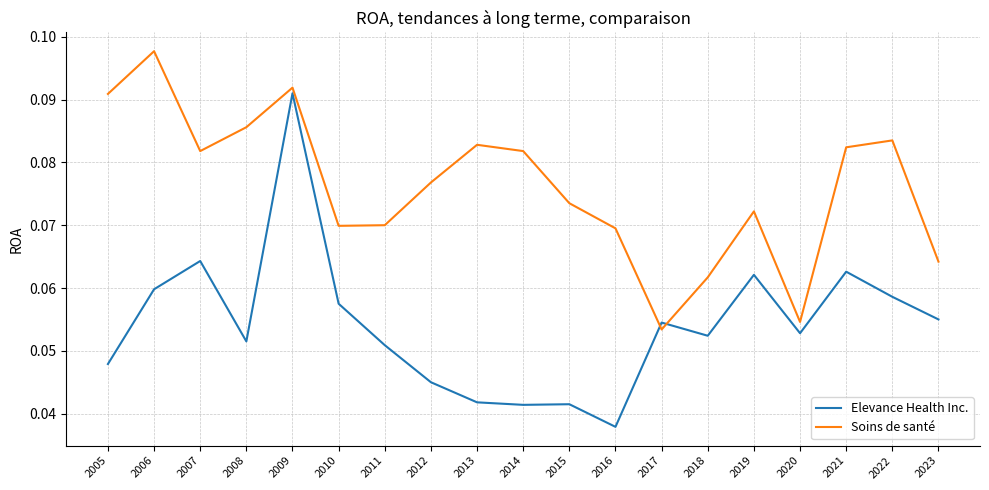

Where is Elevance Health Inc. nearest to the value 0?

2016